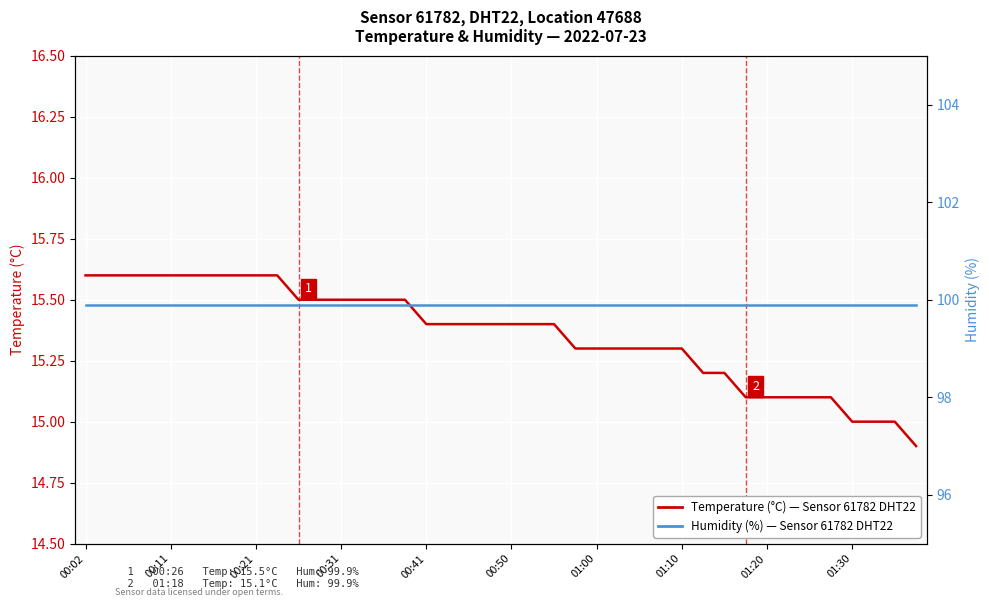

At which label is Humidity (%), Sensor 61782 DHT22 closest to 99?

00:02